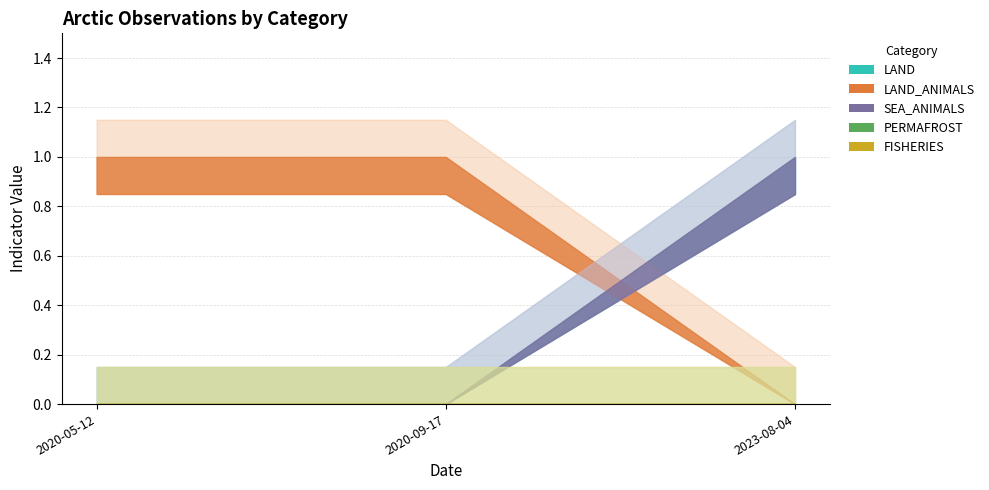

At which label does LAND_ANIMALS reach its peak?

2020-05-12